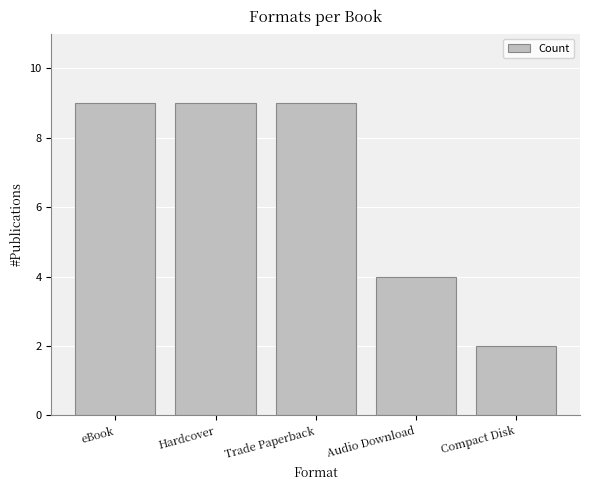

True or false: the data shows 3 at Compact Disk.

False